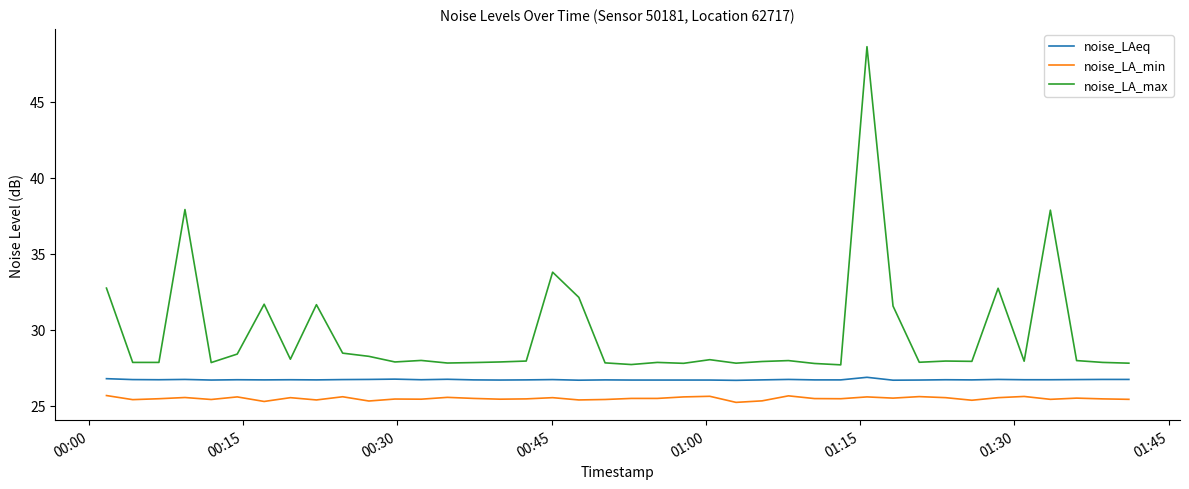

True or false: noise_LA_max and noise_LAeq cross at least once.

False